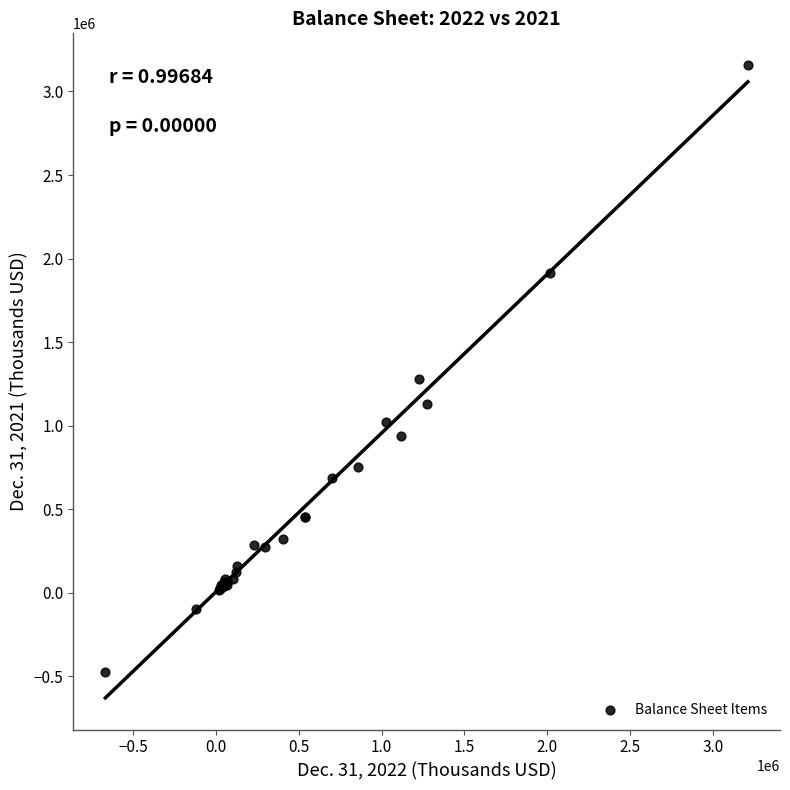

What Y value in the scatter plot is closest to 1341384?

1280226